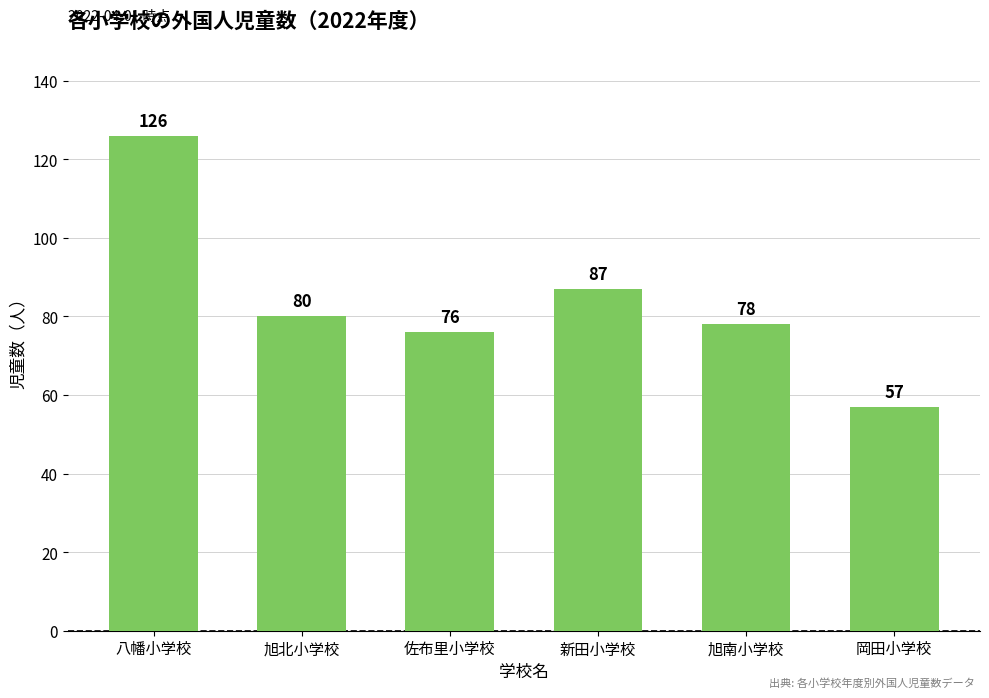

Approximately how many times larger is the value at 八幡小学校 compared to 新田小学校?

1.4